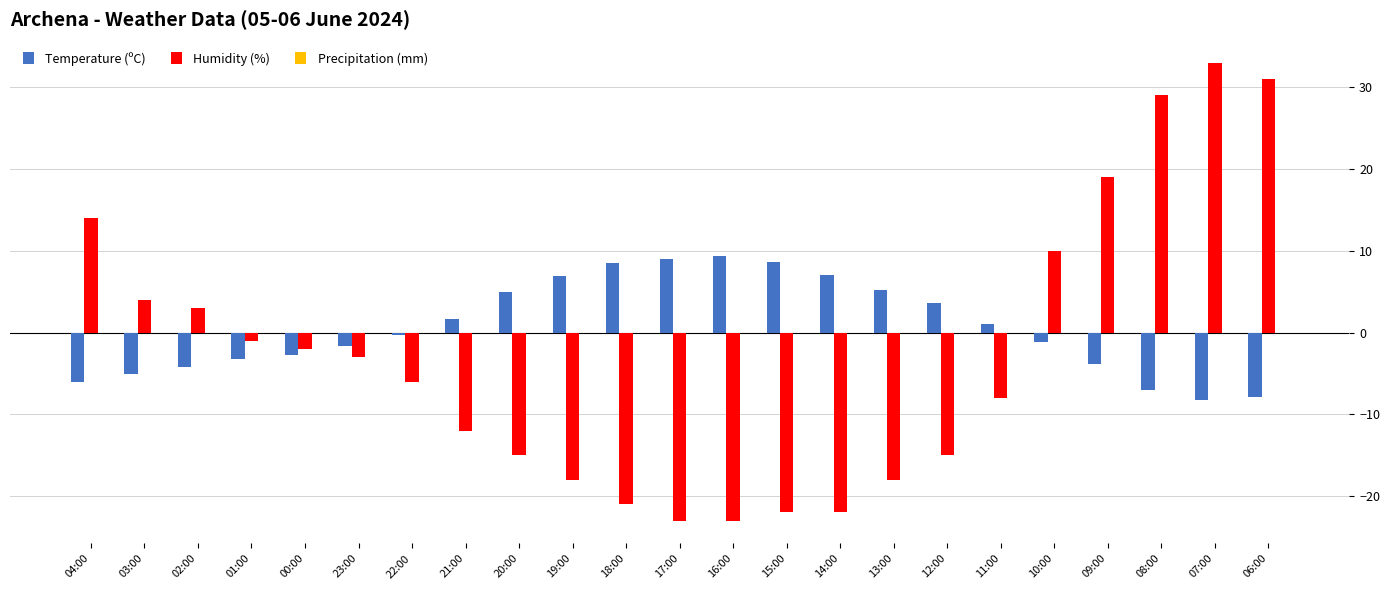

Which series has the largest total across all categories?

Temperature (ºC)